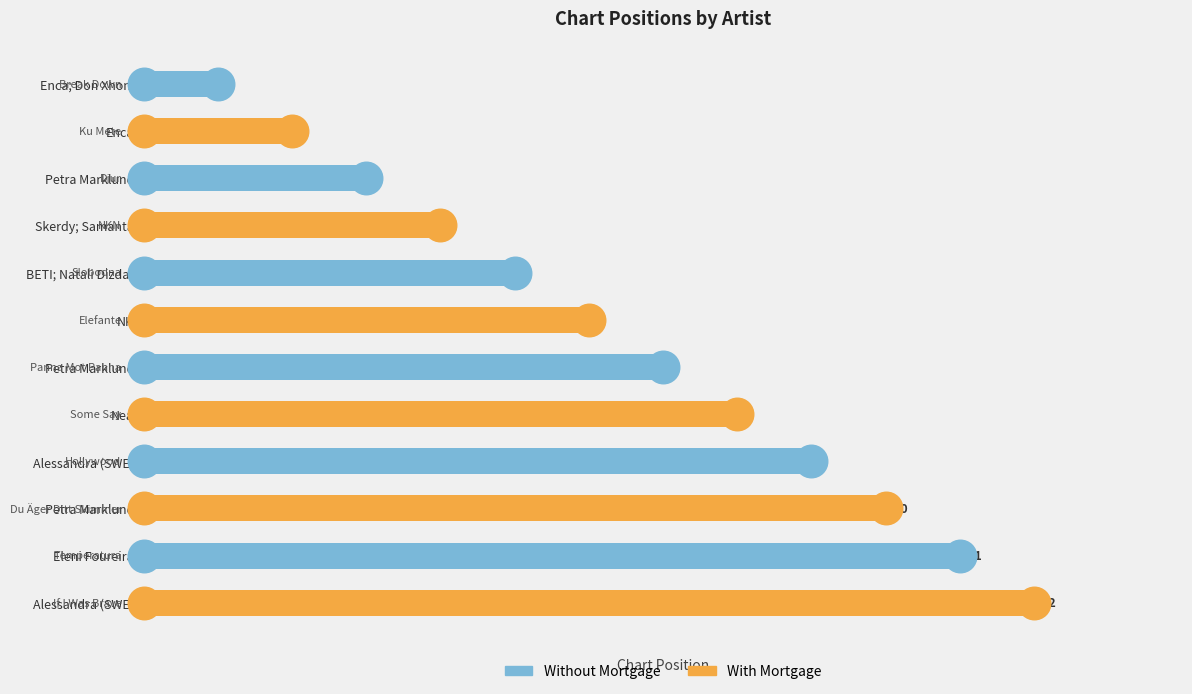

What is the change in value from Nea to Eleni Foureira?

+3